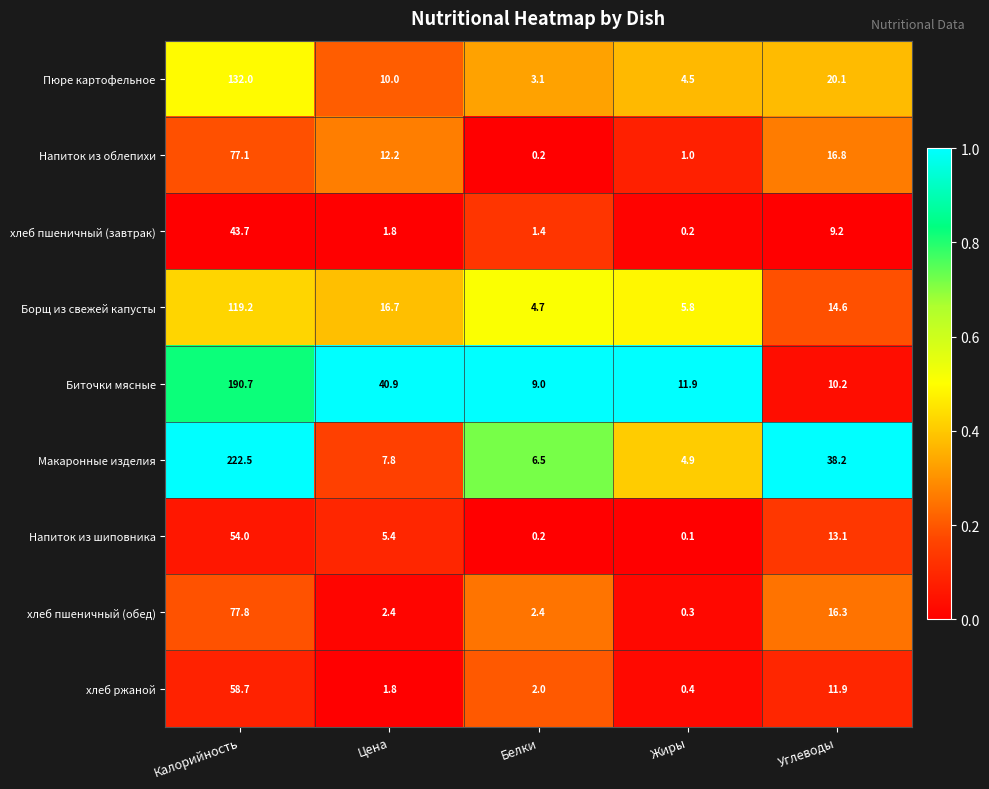

Is it true that хлеб пшеничный (обед) equals 0.3 at Жиры?

True